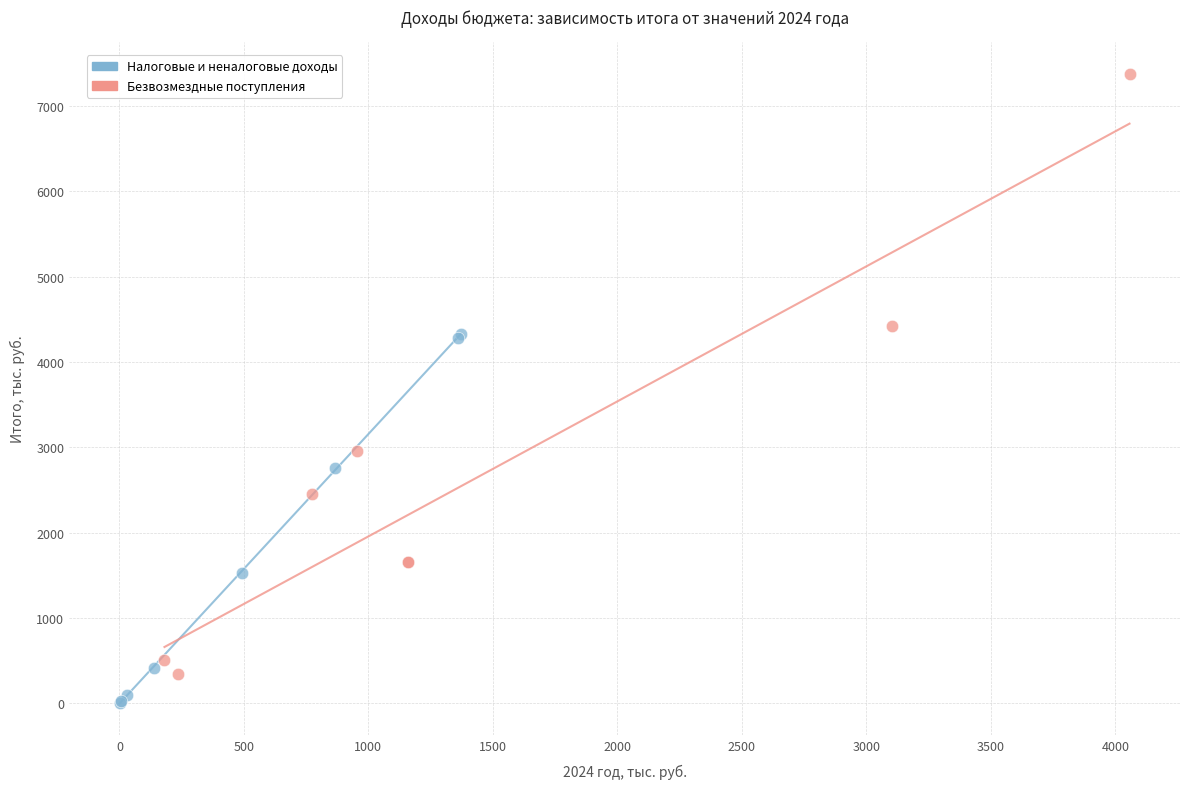

Which series reaches the minimum Y coordinate?

Налоговые и неналоговые доходы